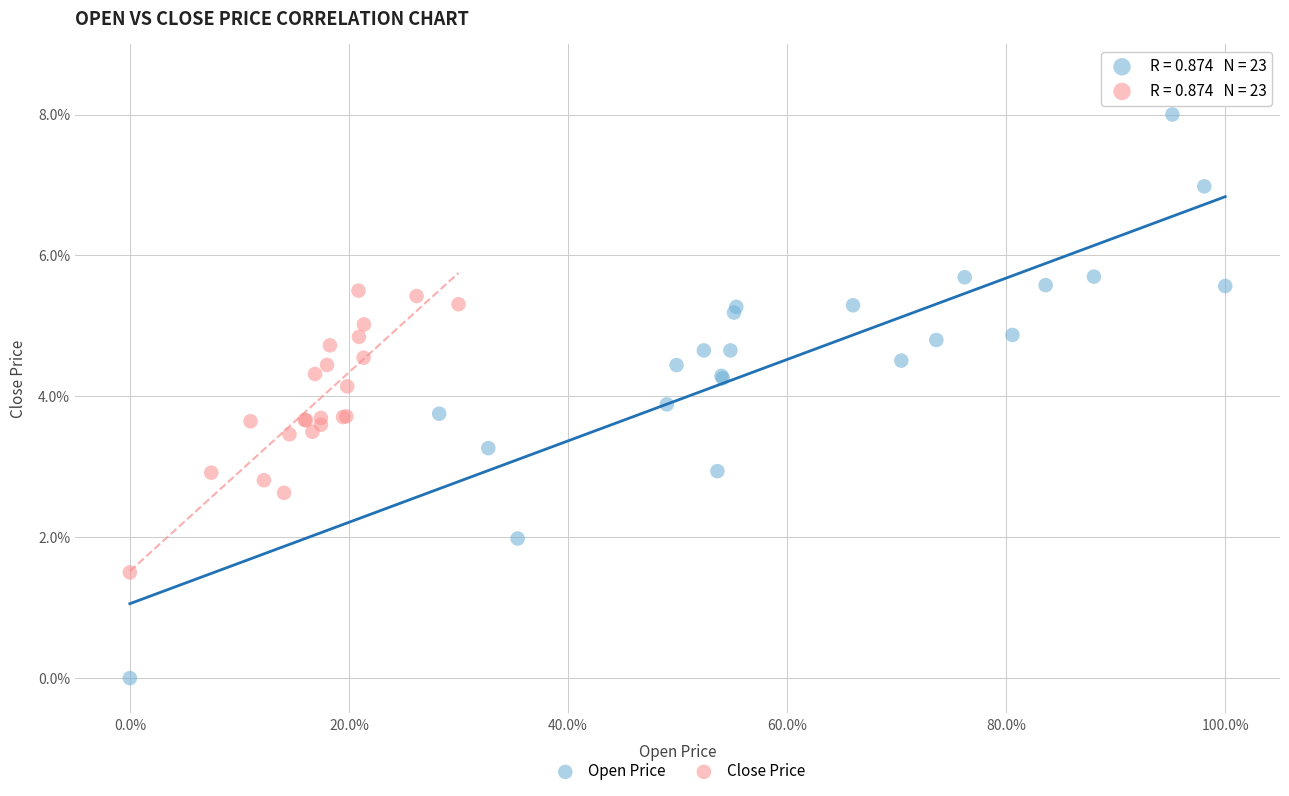

Which series contains the lowest Y value?

Open Price